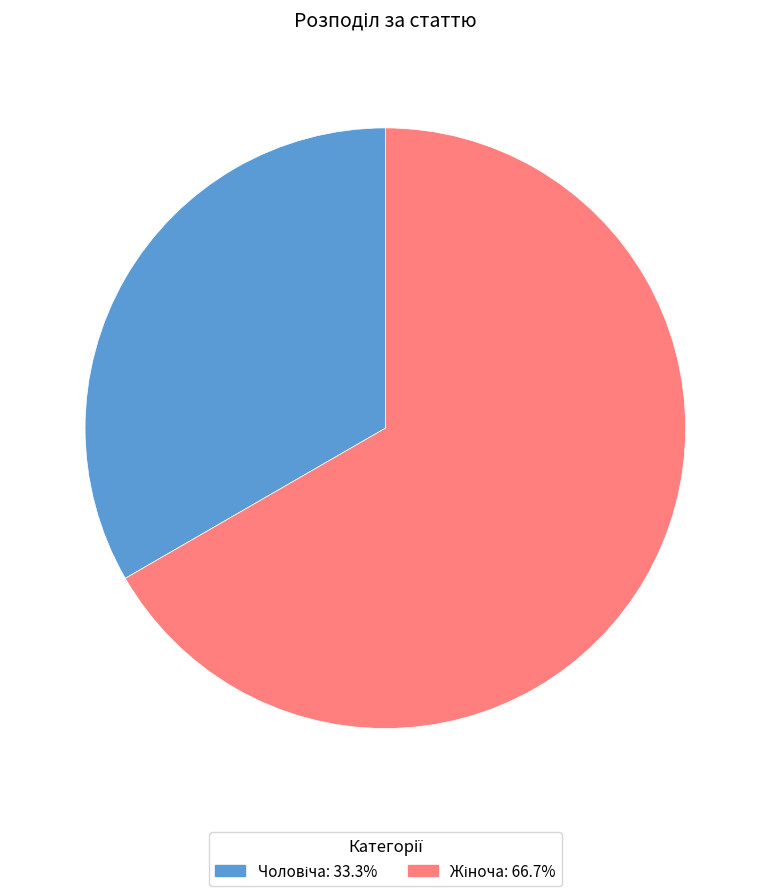

Does any single category account for the majority?

Yes